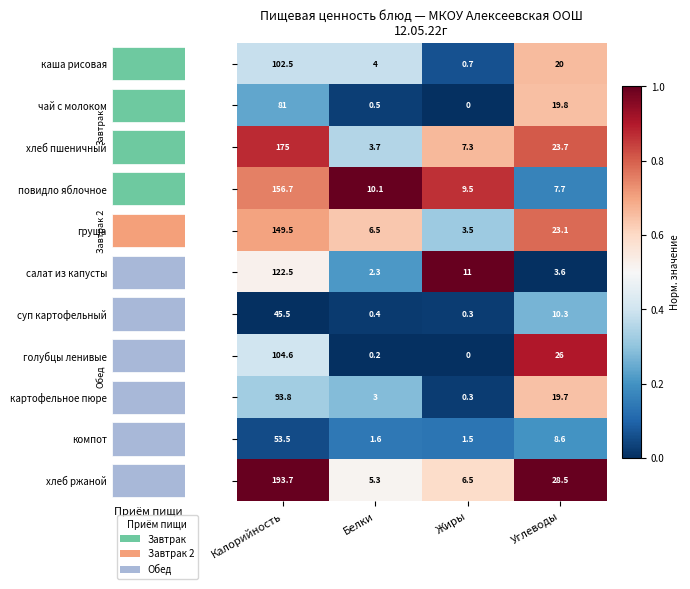

Count the number of categories in the chart.

4